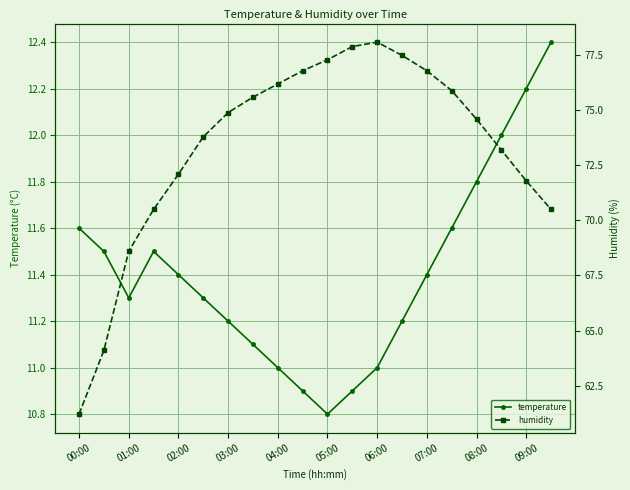

Rank the series by their average value, from highest to lowest.

humidity, temperature